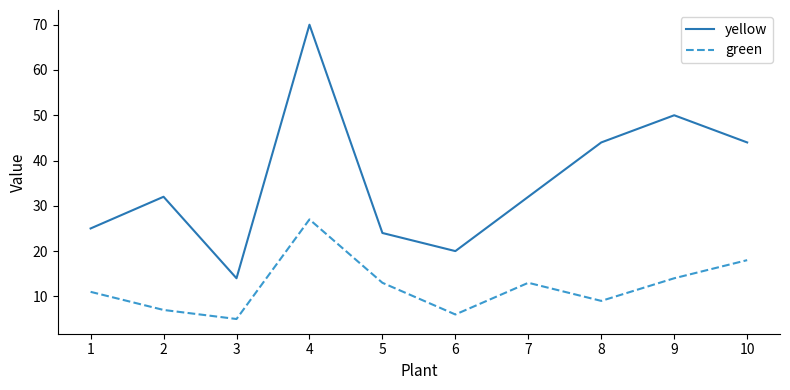

How many interior local peaks does the green series have?

2